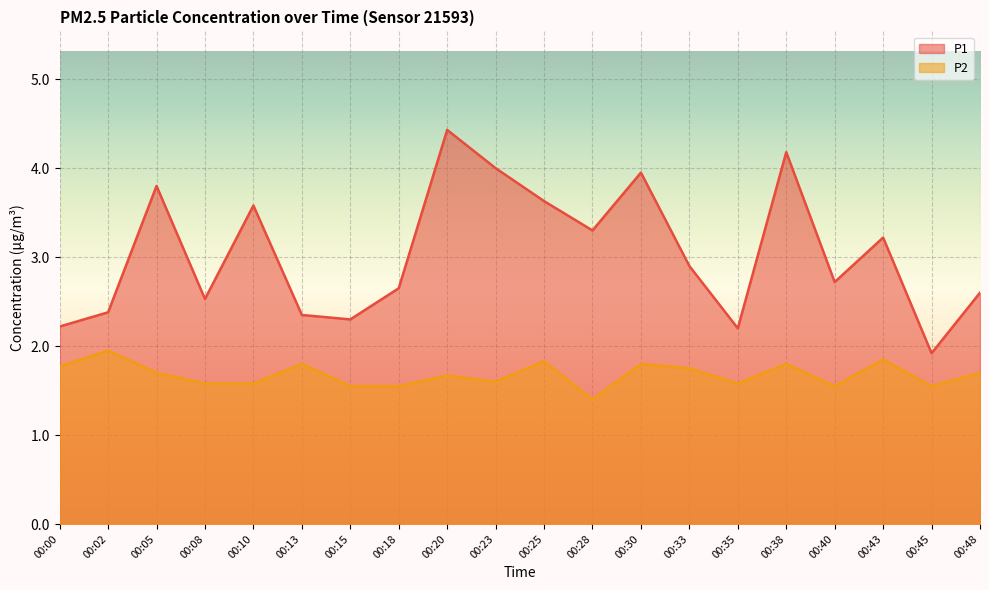

What is the total value across all series at 00:05?

5.5